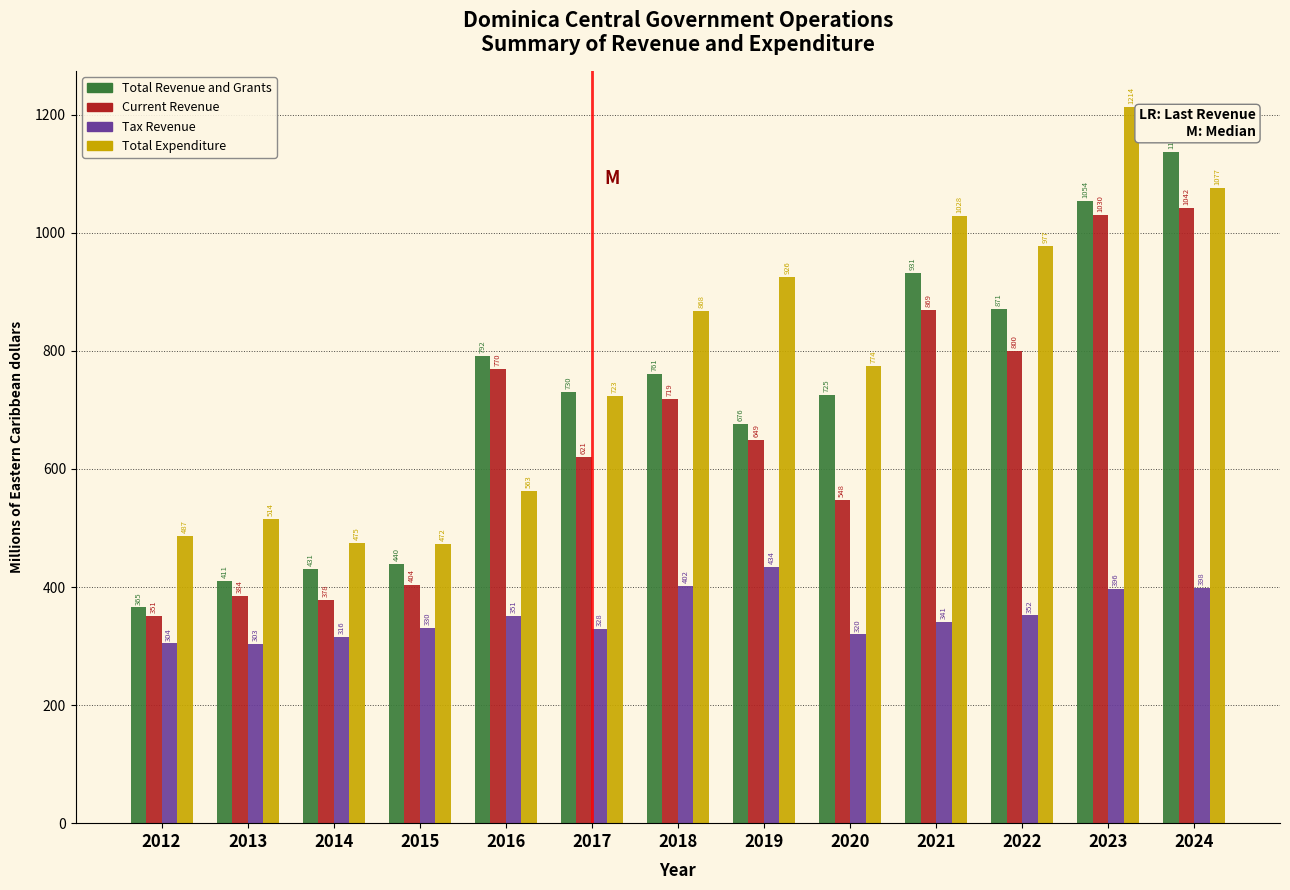

Which category has the highest value in the Total Revenue and Grants series?

2024